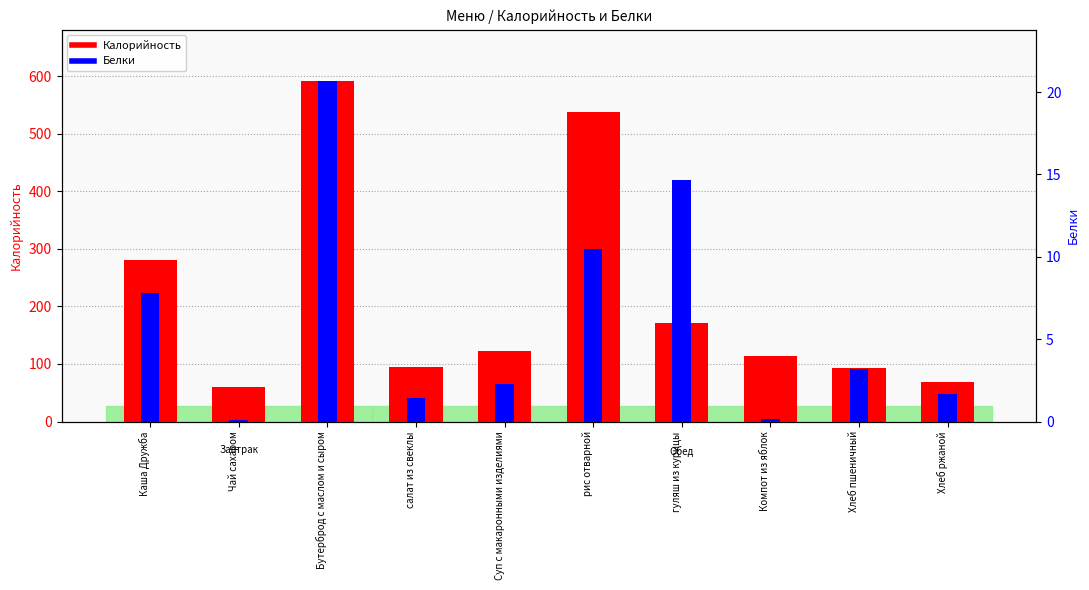

How many groups of bars are there?

10